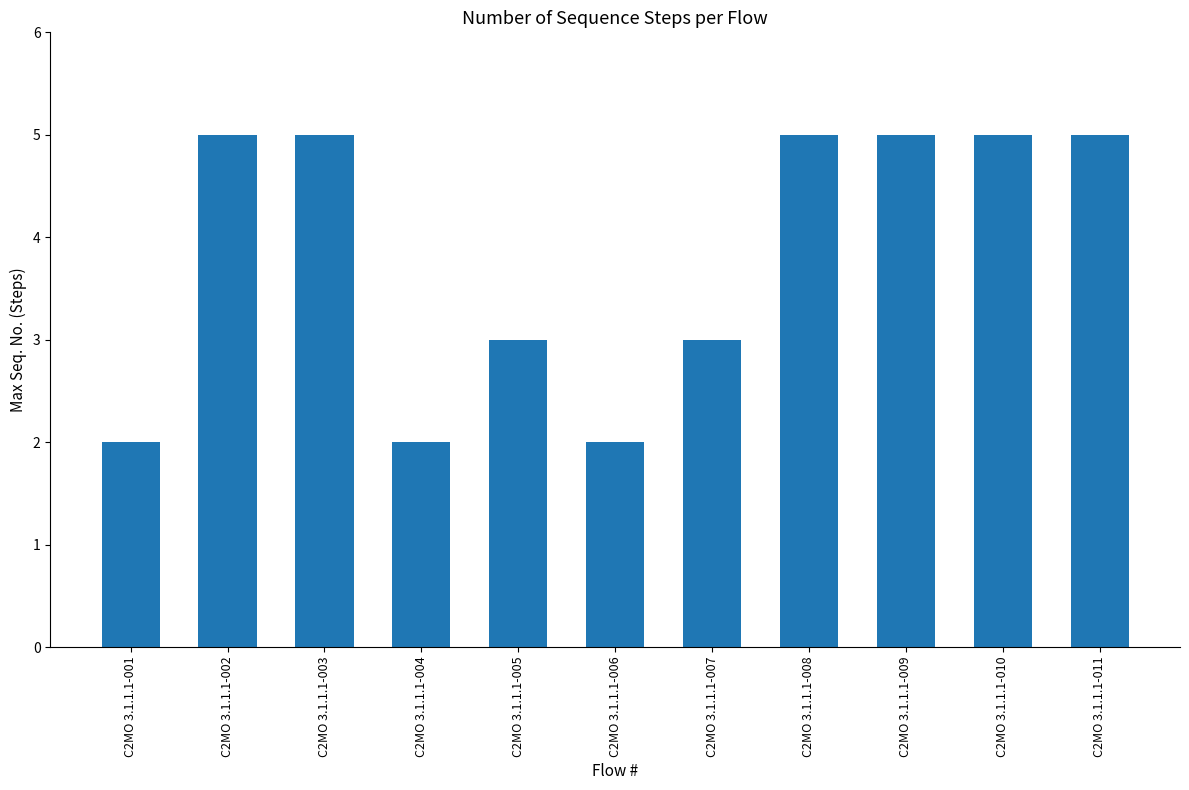

Reading right to left, extract all data points from this chart.

C2MO 3.1.1.1-011=5	C2MO 3.1.1.1-010=5	C2MO 3.1.1.1-009=5	C2MO 3.1.1.1-008=5	C2MO 3.1.1.1-007=3	C2MO 3.1.1.1-006=2	C2MO 3.1.1.1-005=3	C2MO 3.1.1.1-004=2	C2MO 3.1.1.1-003=5	C2MO 3.1.1.1-002=5	C2MO 3.1.1.1-001=2